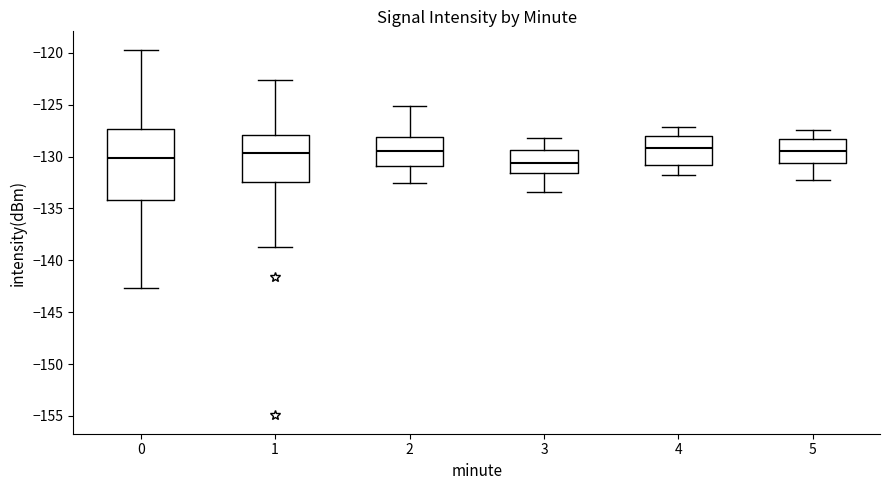

Where does the lower whisker of the box at x = 4 end on the y-axis? The values are not printed on the chart, so give them approximately, as read against the axis.

-132.0